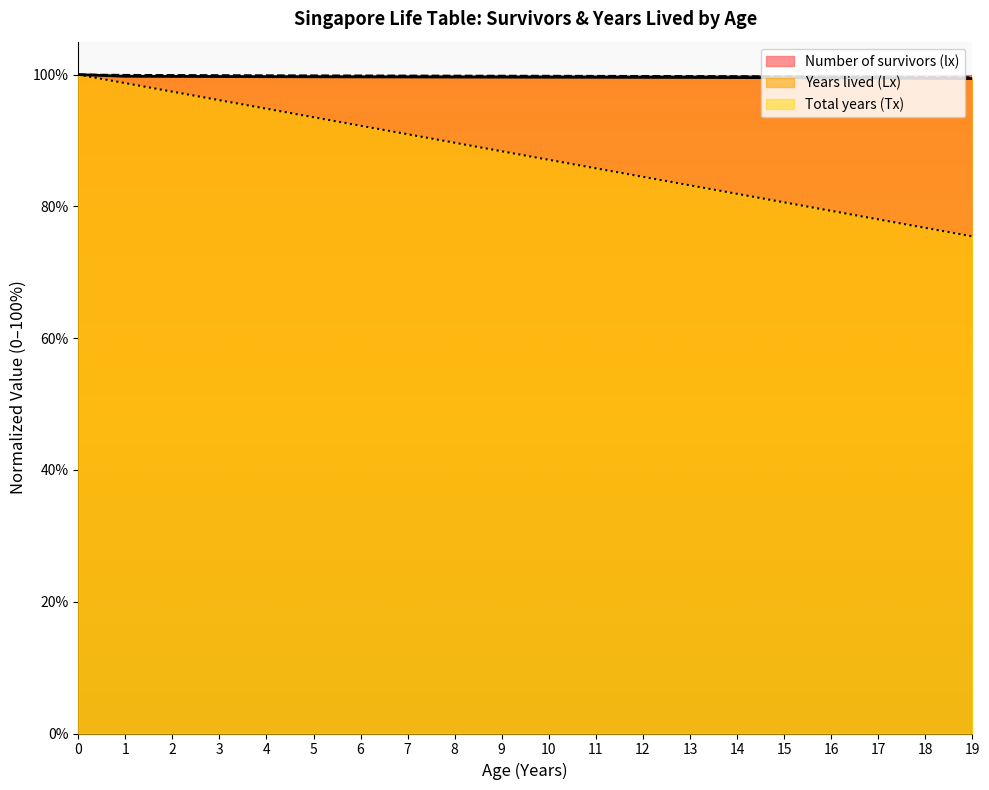

What is the smallest value displayed?

0.8